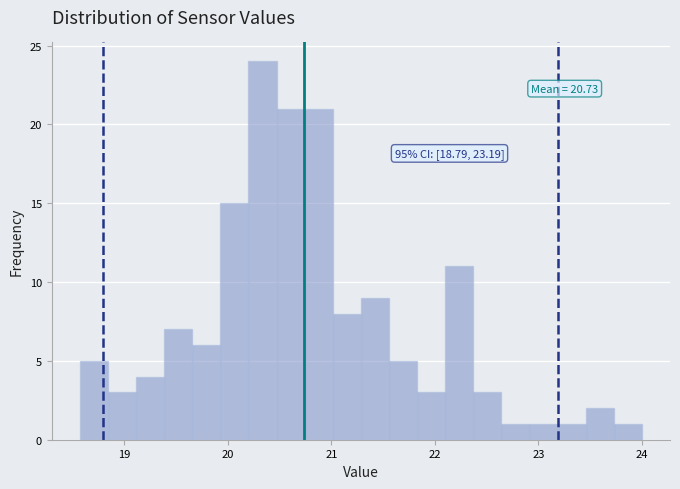

Around what value on the x-axis is the tallest bar? Give the approximate position of its centre, as read against the axis.

20.3